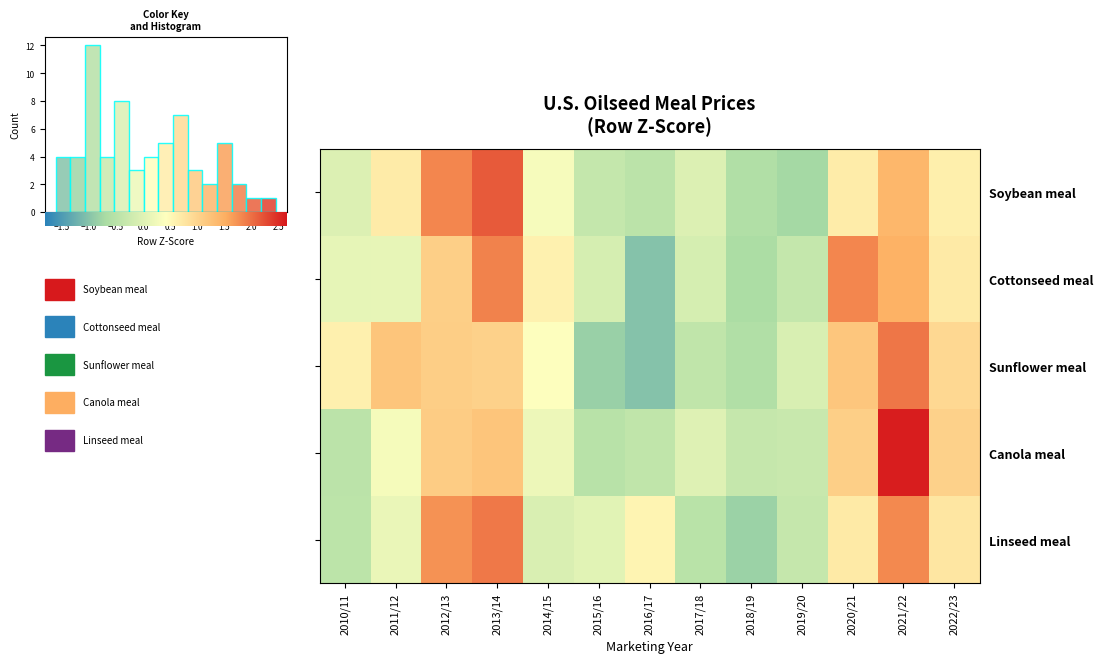

Which category has the lowest value in the Cottonseed meal series?

2016/17